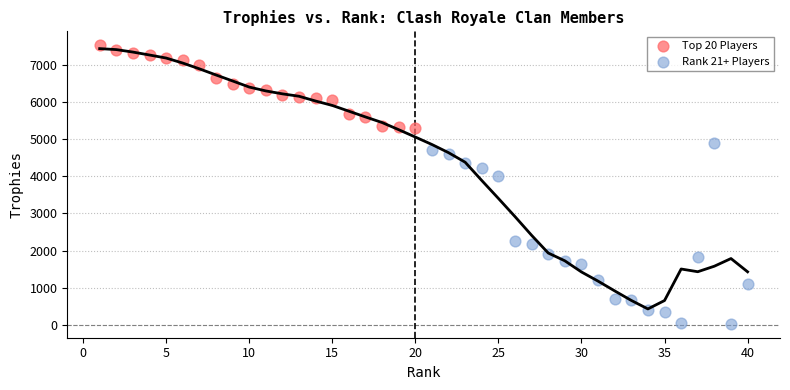

Which series reaches the minimum Y coordinate?

Rank 21+ Players